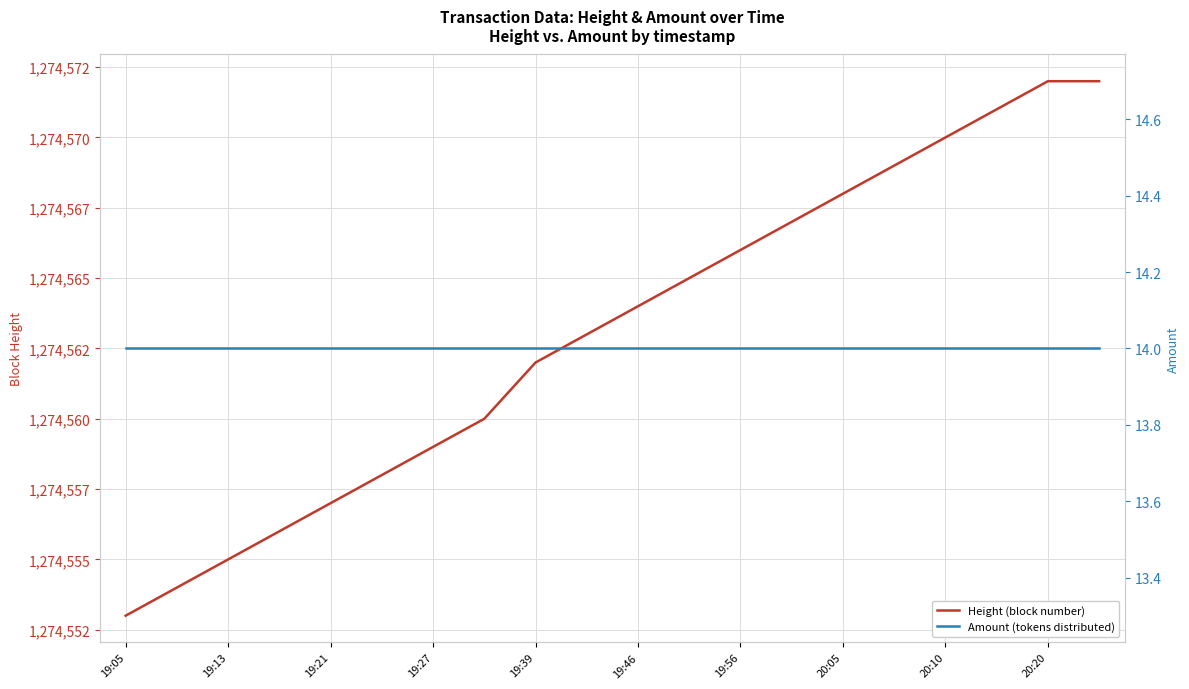

What is the difference between the Height (block number) values at 15 and 14?

1